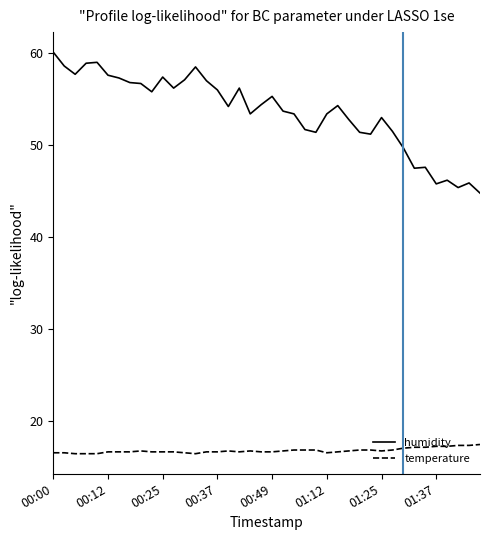

Which series has the largest range (max minus min)?

humidity